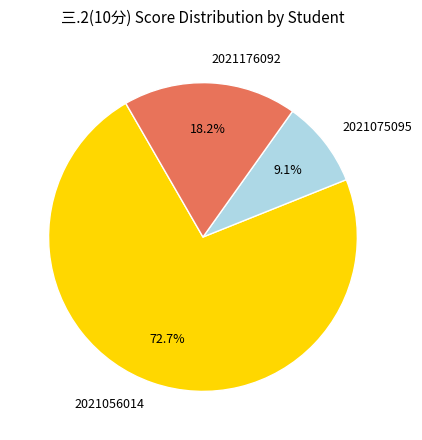

Which category has the smallest portion of the pie?

2021075095